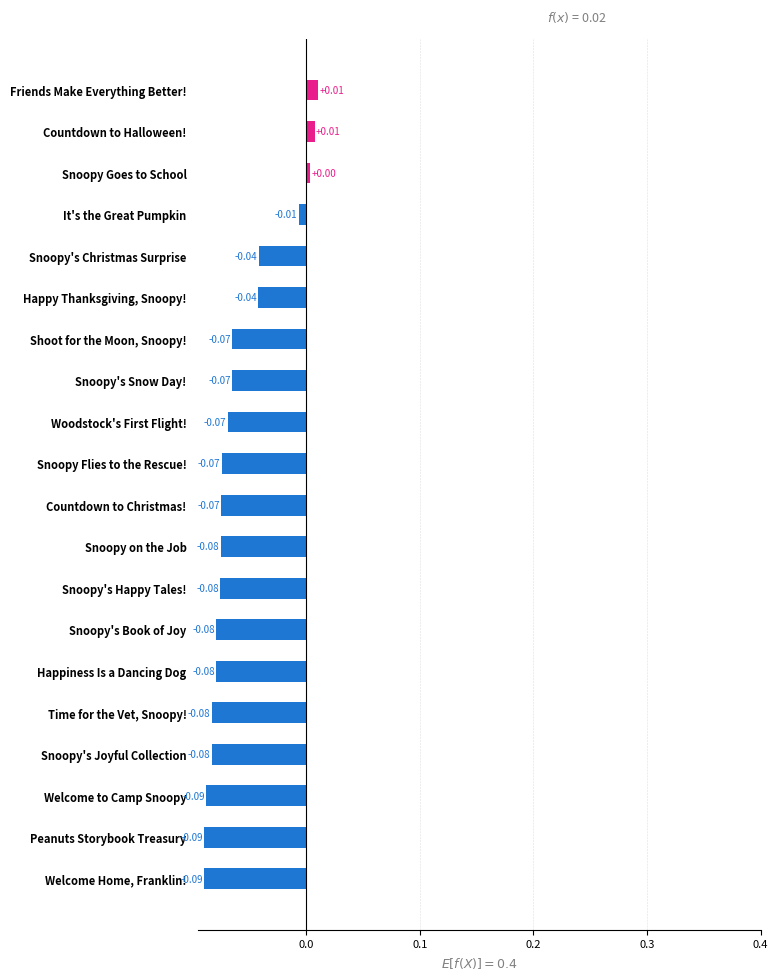

Which has a higher value, Countdown to Halloween! or Happy Thanksgiving, Snoopy!?

Countdown to Halloween!